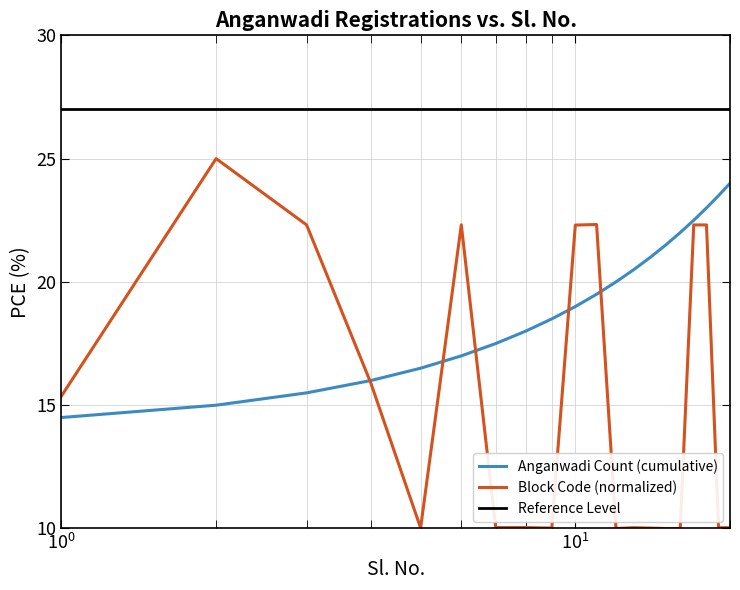

At which category is the sum across all series the highest?

18